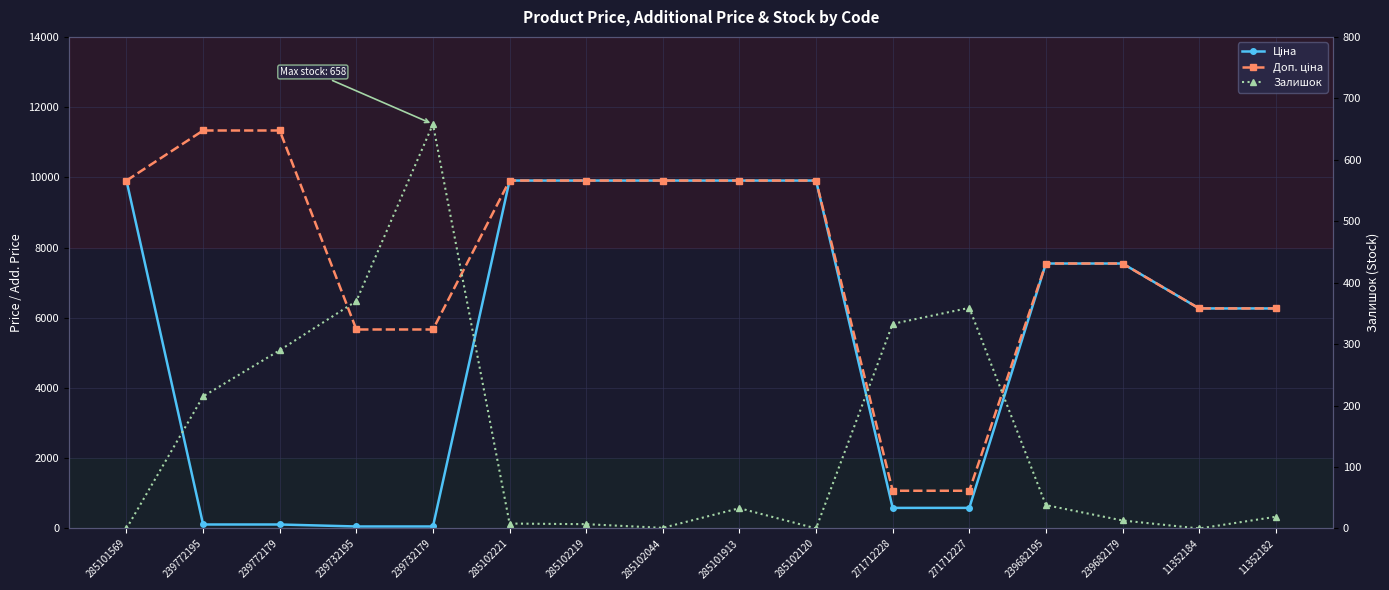

Which series has the largest range (max minus min)?

Доп. ціна